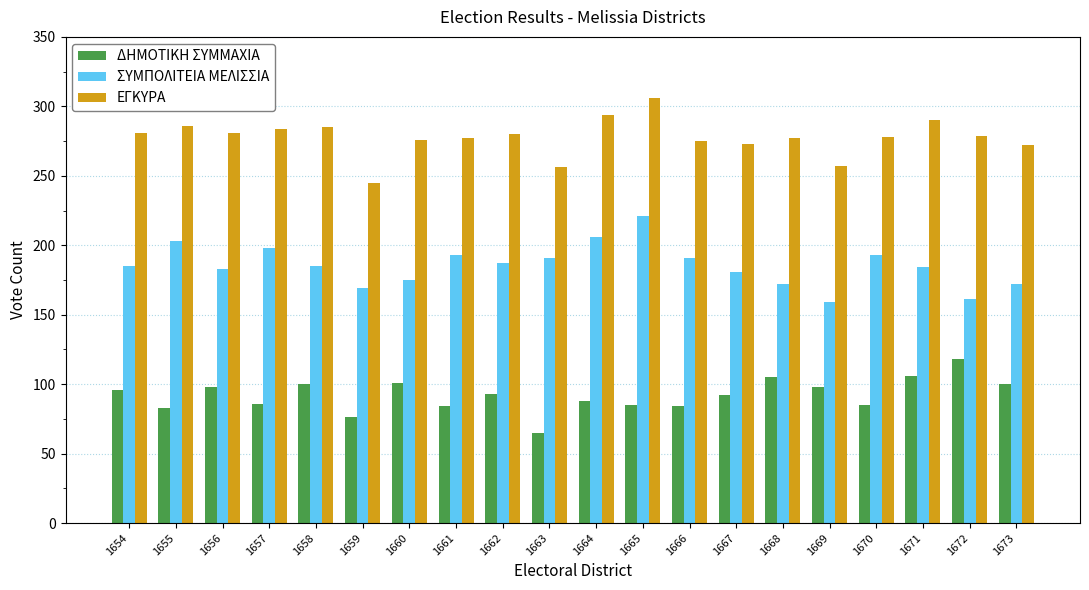

How many distinct data groups are displayed?

3